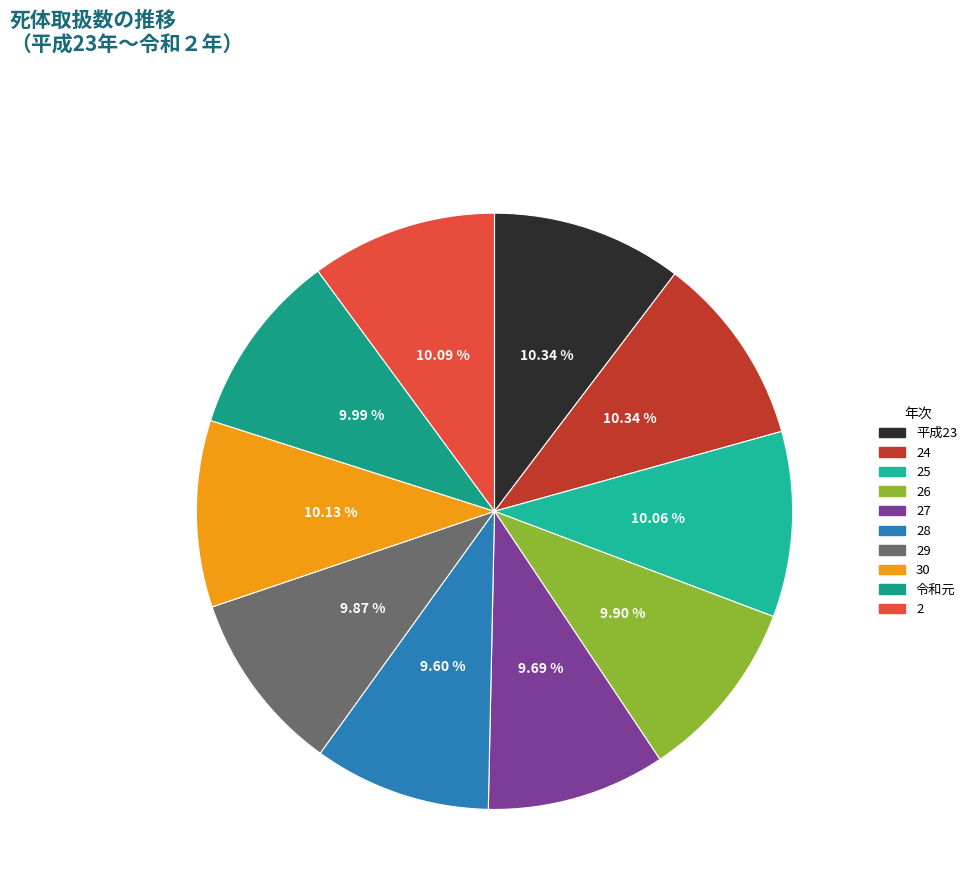

Rank the categories by value from lowest to highest.

28, 27, 29, 26, 令和元, 25, 2, 30, 平成23, 24